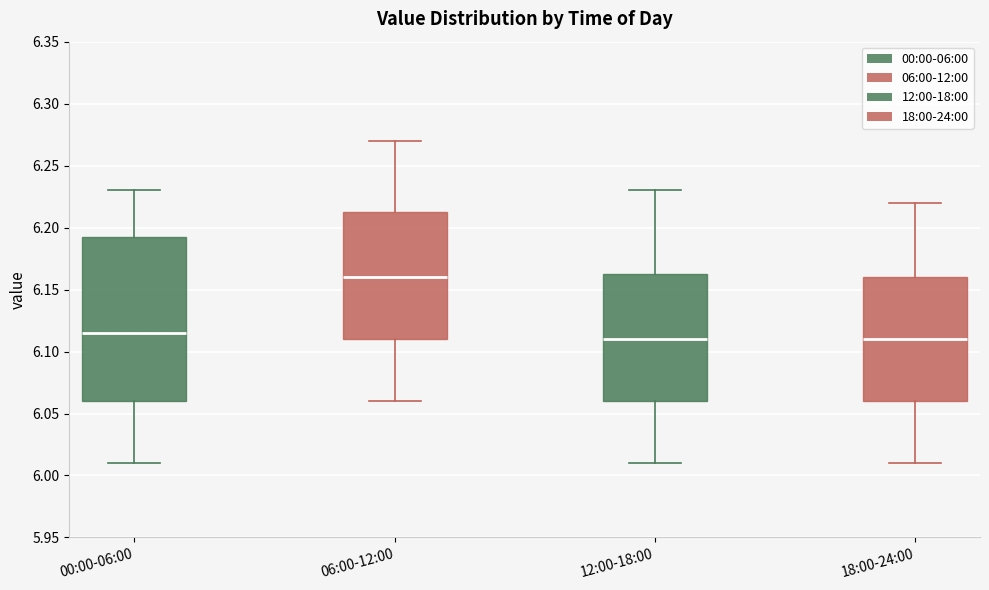

Where is the upper edge of the box for 00:00-06:00 on the y-axis? The values are not printed on the chart, so give them approximately, as read against the axis.

6.195